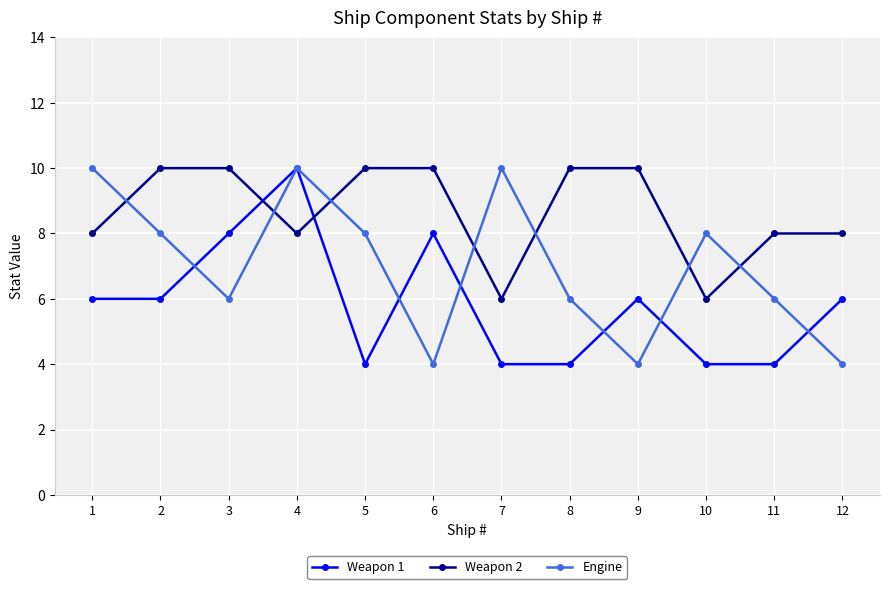

Reading left to right, what are all the values shown in this chart?

Weapon 1: 1=6	2=6	3=8	4=10	5=4	6=8	7=4	8=4	9=6	10=4	11=4	12=6
Weapon 2: 1=8	2=10	3=10	4=8	5=10	6=10	7=6	8=10	9=10	10=6	11=8	12=8
Engine: 1=10	2=8	3=6	4=10	5=8	6=4	7=10	8=6	9=4	10=8	11=6	12=4